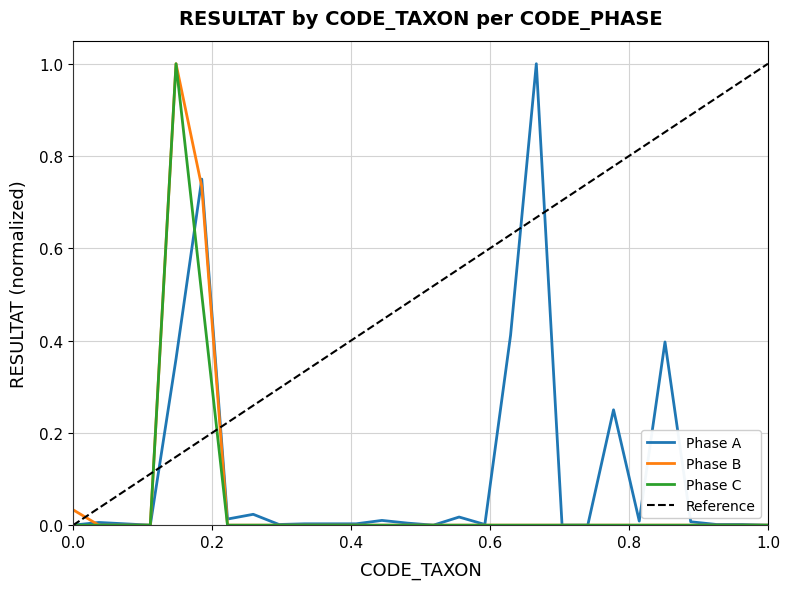

Is this an area chart (filled region under the line)?

No